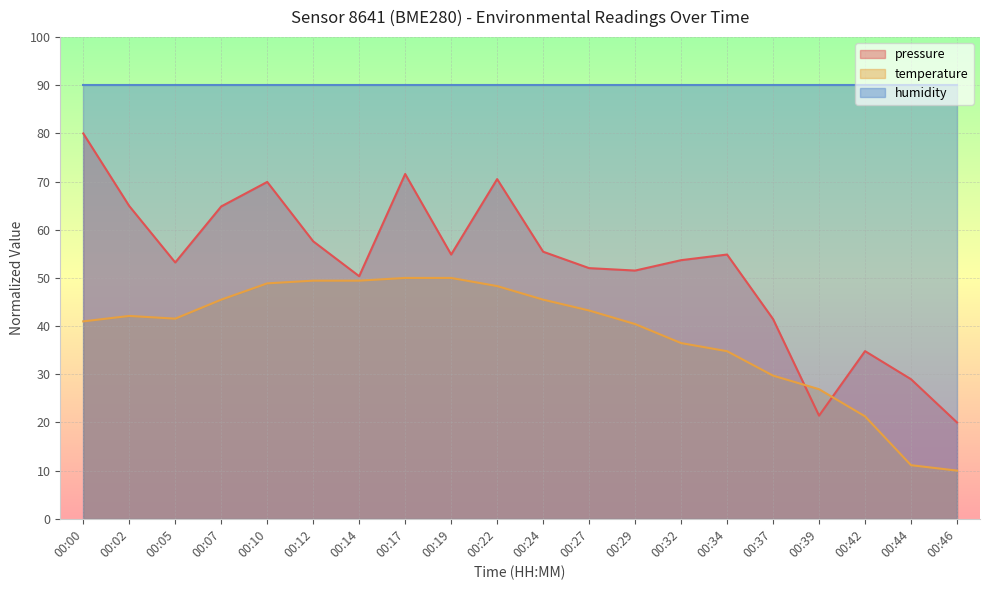

Does the chart display data point markers on the line(s)?

No